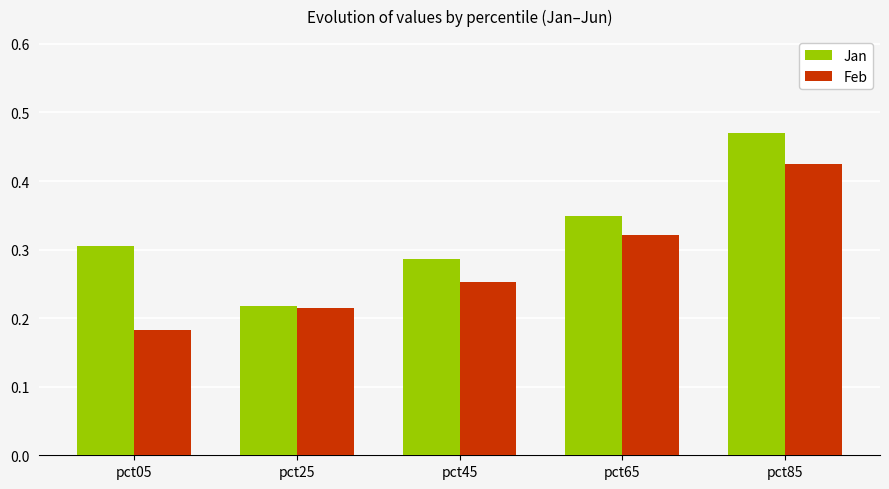

Is the value of Feb at pct45 greater than the value of Jan at pct85?

No